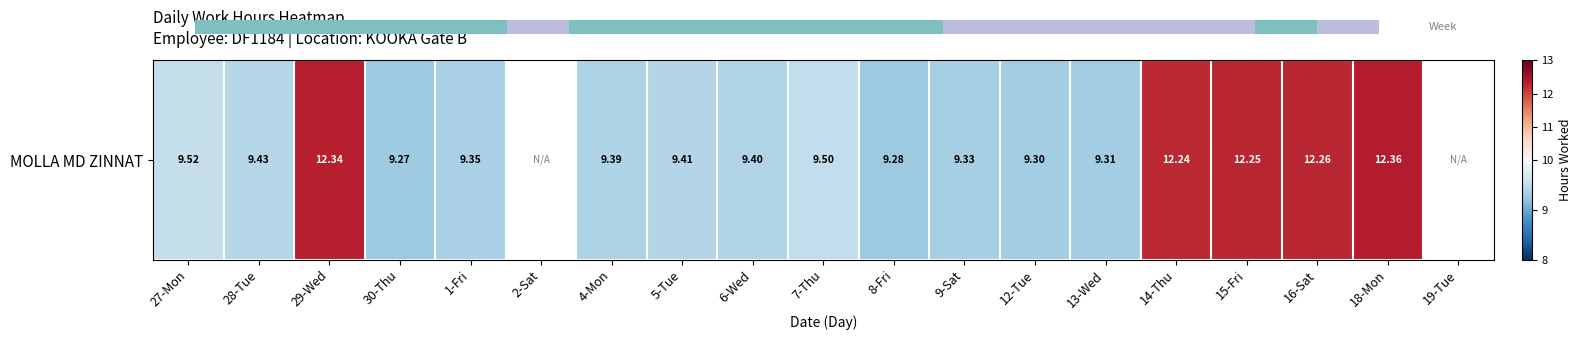

True or false: the data shows 19.8 at 18-Mon.

False